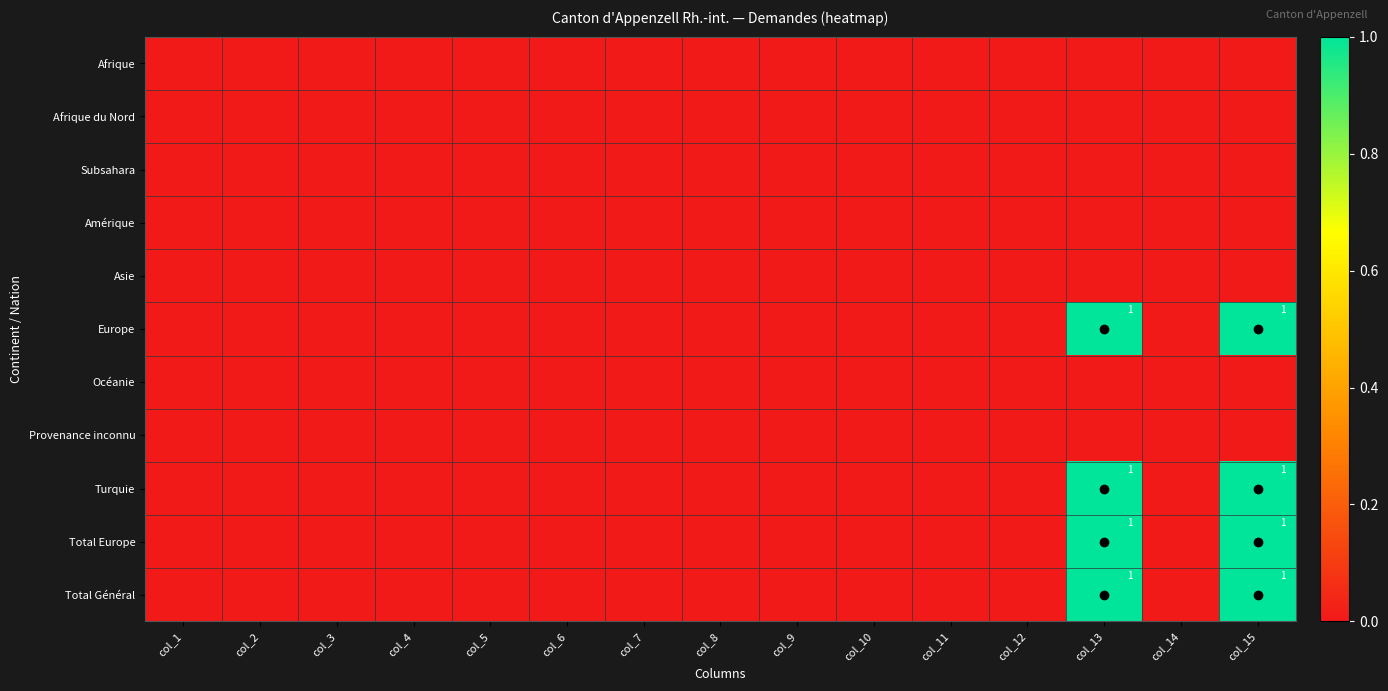

The value of Turquie at col_15 is 1. True or false?

True